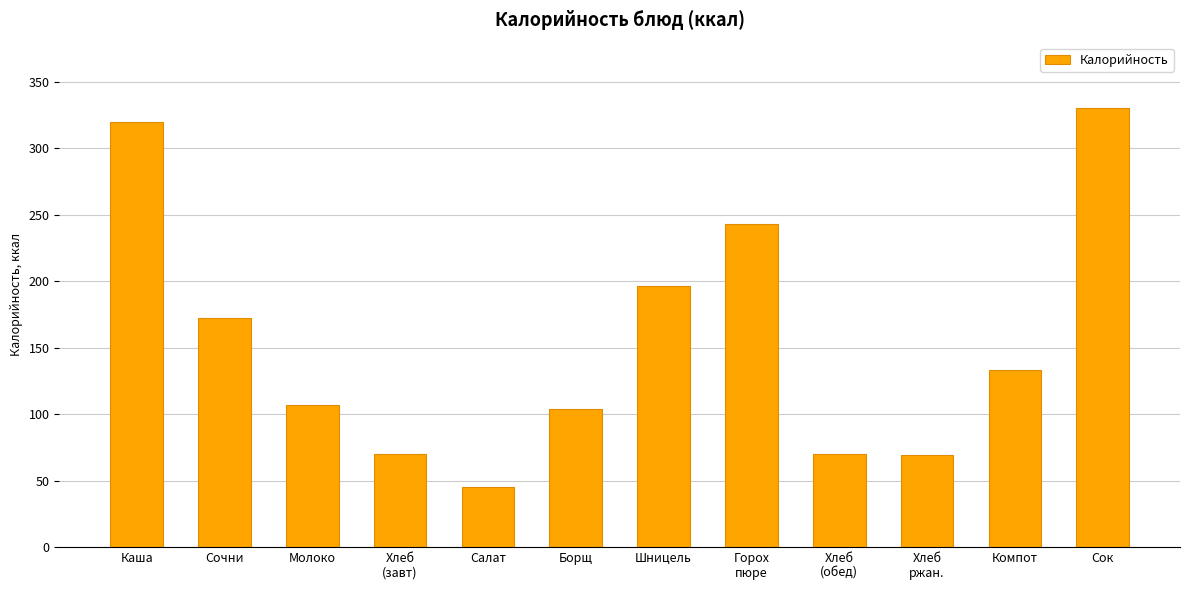

What is the maximum value shown in the chart?

330.0